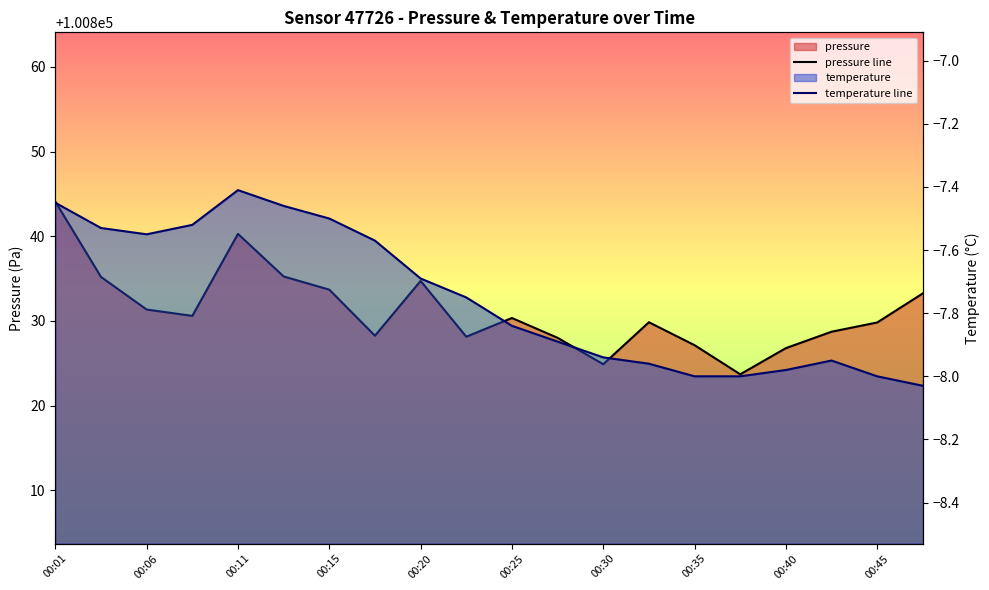

How many lines are shown in the chart?

2